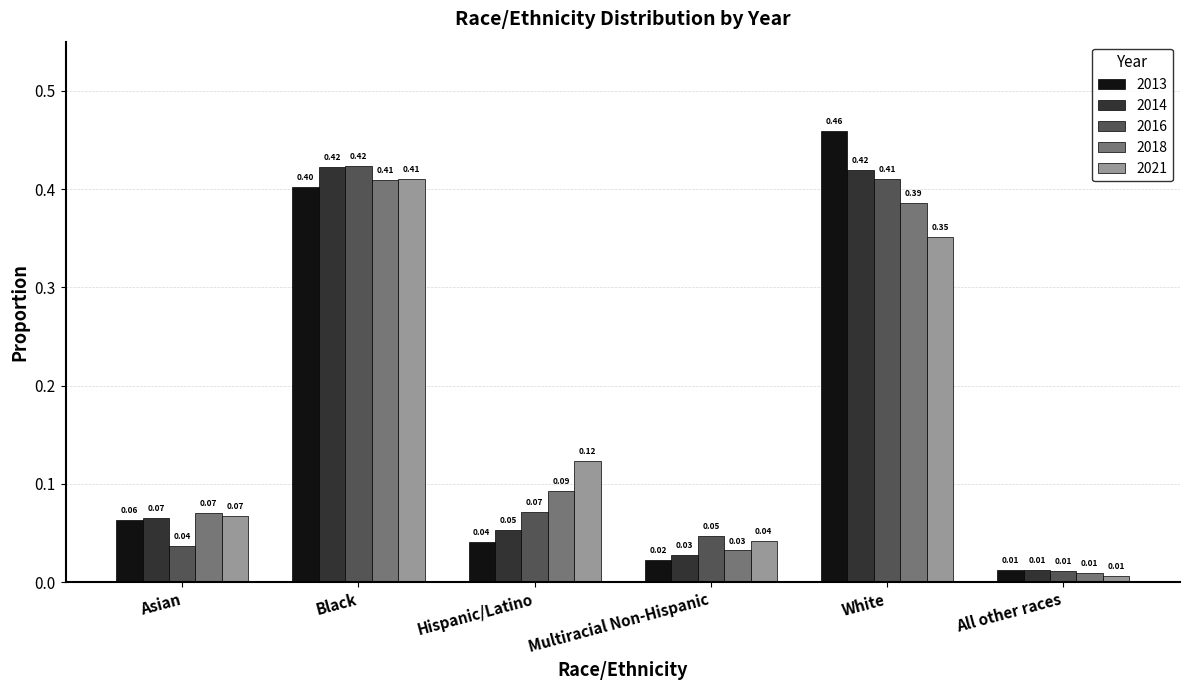

What is the sum of all 2021 values?

1.0